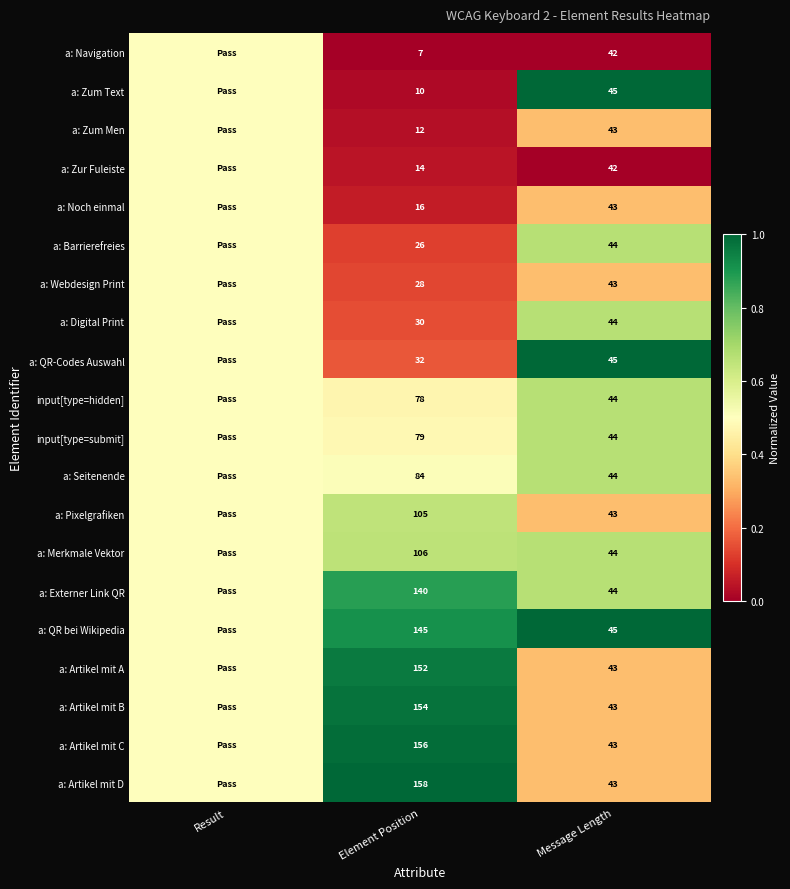

What is the spread (max minus min) of values at Element Position?

151.0